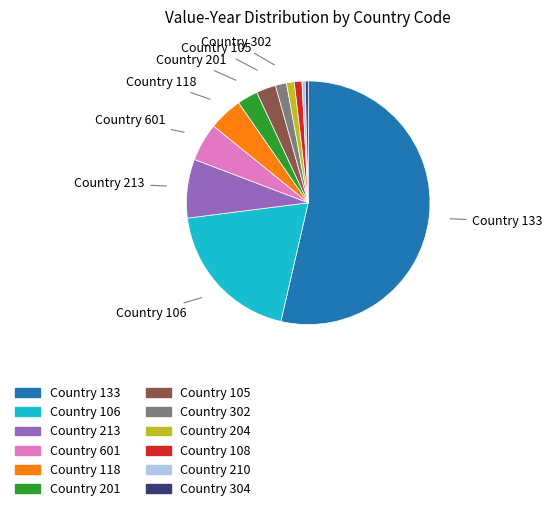

Which category has the smallest portion of the pie?

304